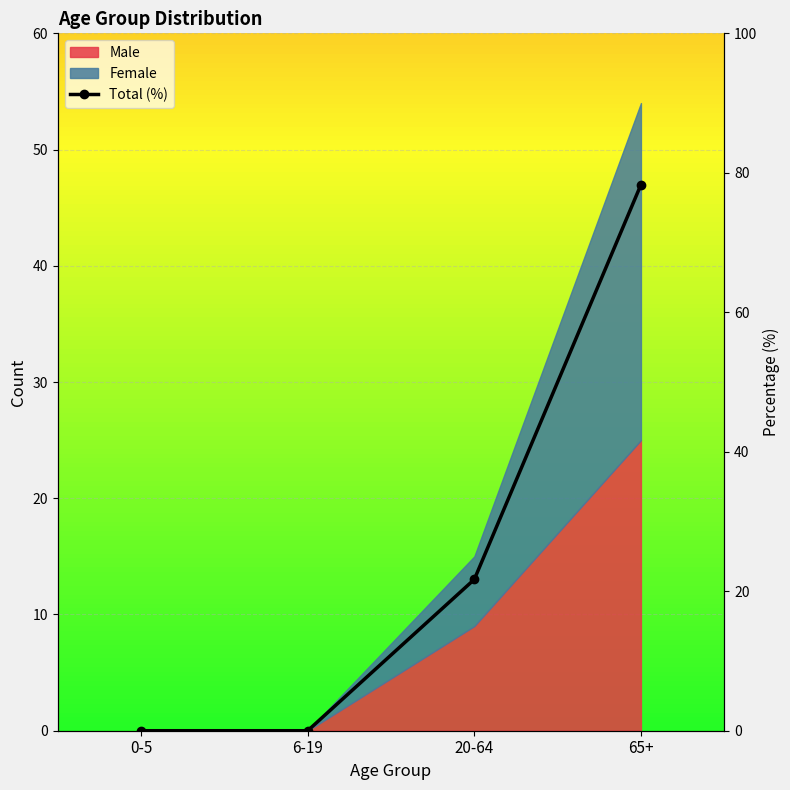

True or false: the data has more than 0 interior local peaks.

False